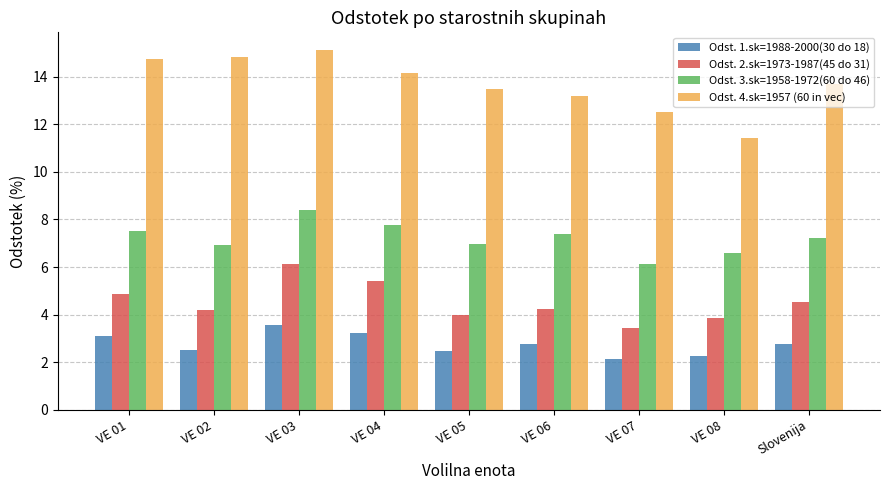

What is the difference between the Odst. 4.sk=1957 (60 in vec) values at VE 04 and VE 08?

2.7